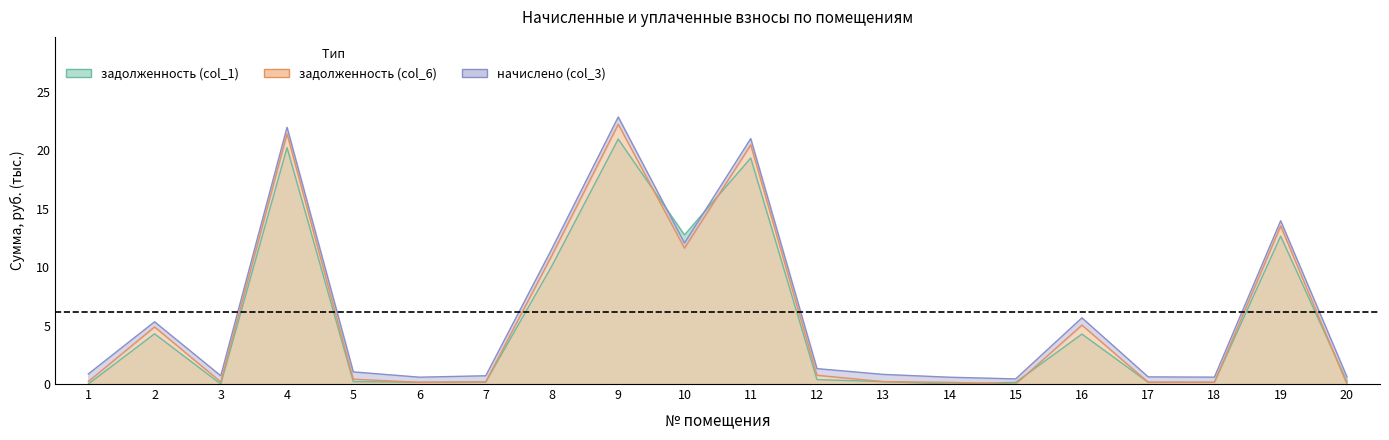

True or false: задолженность (col_1) and задолженность (col_6) intersect in this chart.

True